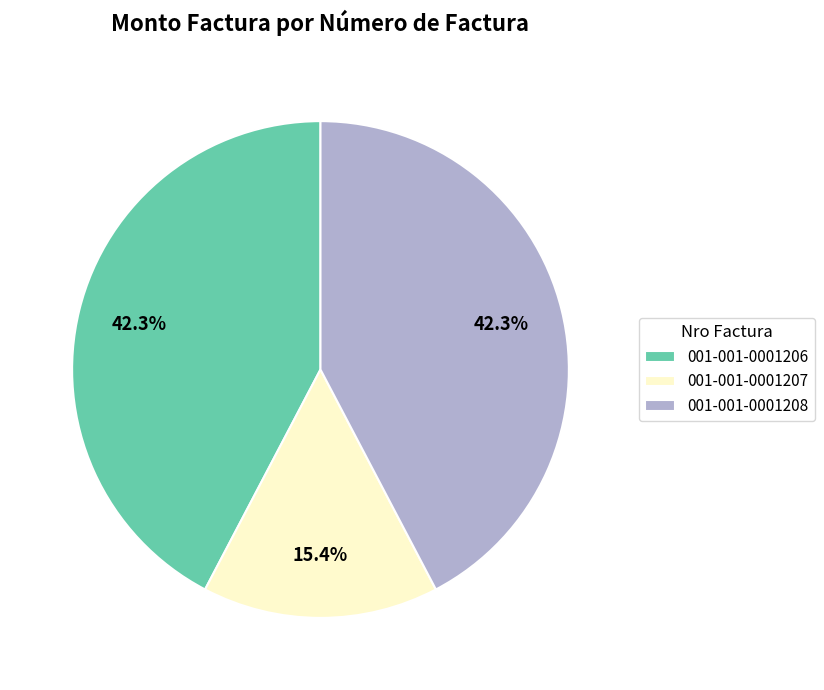

To the nearest percent, what portion does 001-001-0001208 represent?

42%